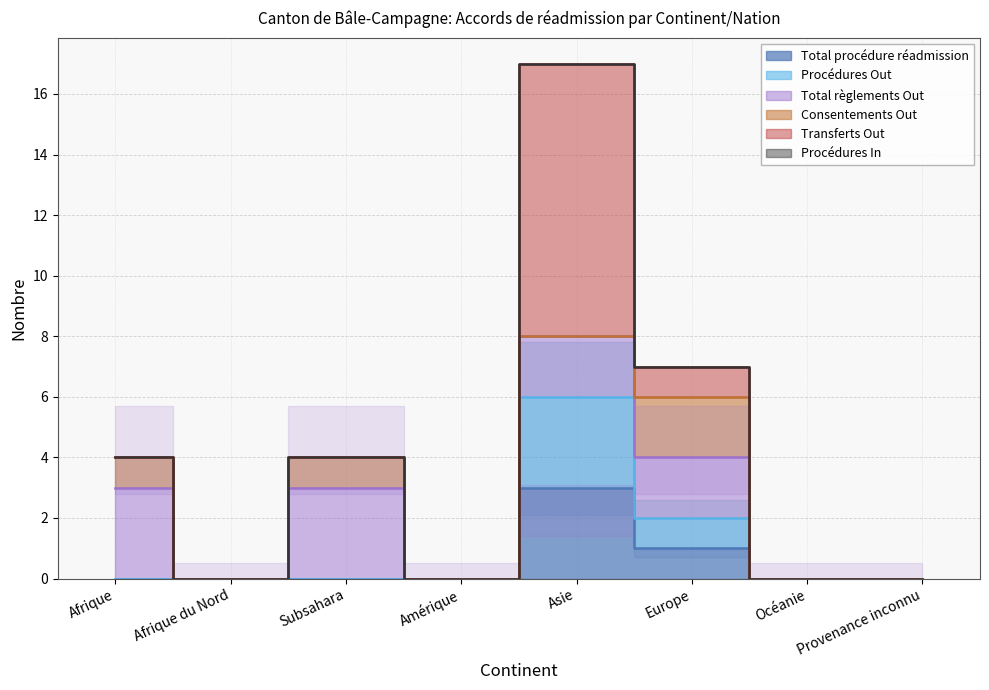

What are all the series names shown in the legend?

Total procédure réadmission, Procédures Out, Total règlements Out, Consentements Out, Transferts Out, Procédures In